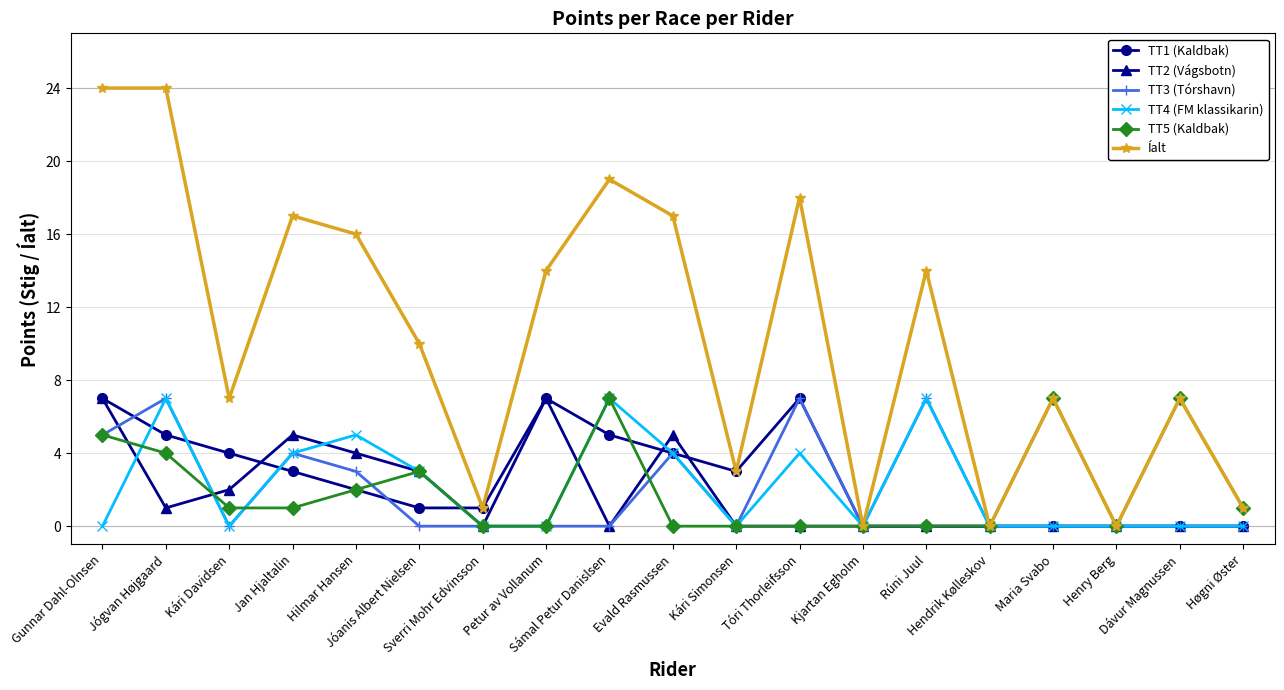

Where is TT5 (Kaldbak) nearest to the value 3?

Jóanis Albert Nielsen